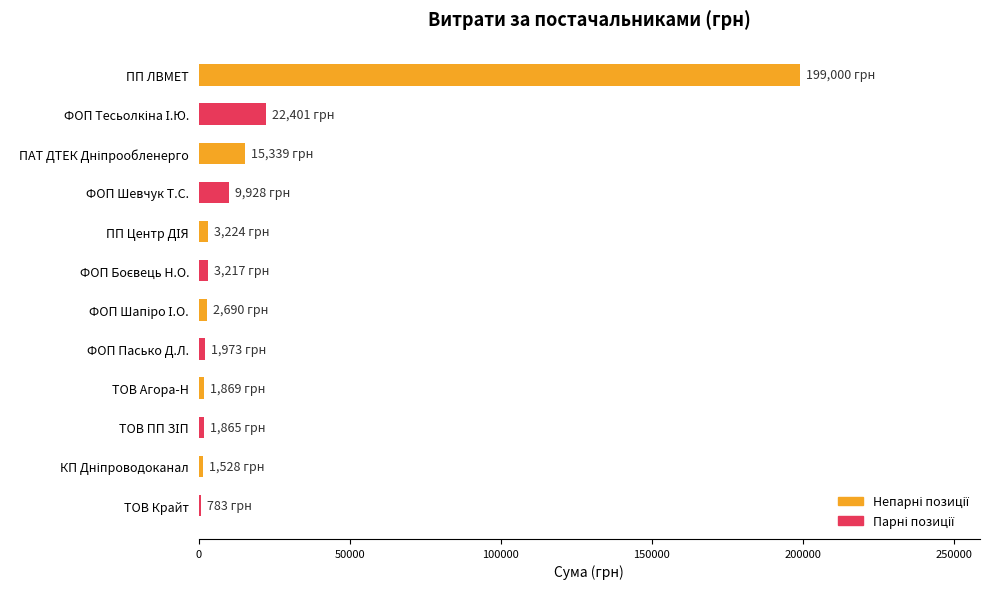

What is the greatest value displayed?

199000.0